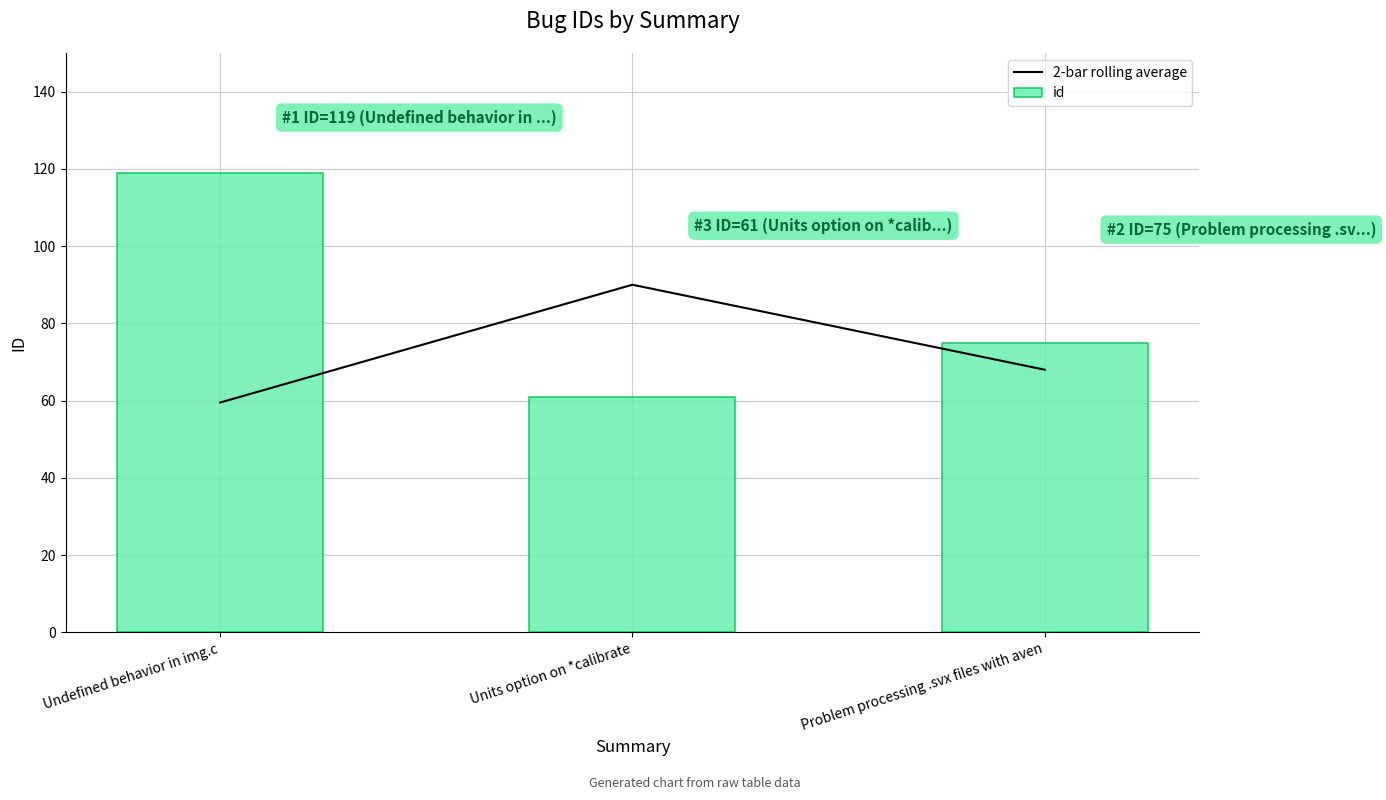

Is the value of 2-bar rolling average at Problem processing .svx files with aven greater than the value of id at Problem processing .svx files with aven?

No